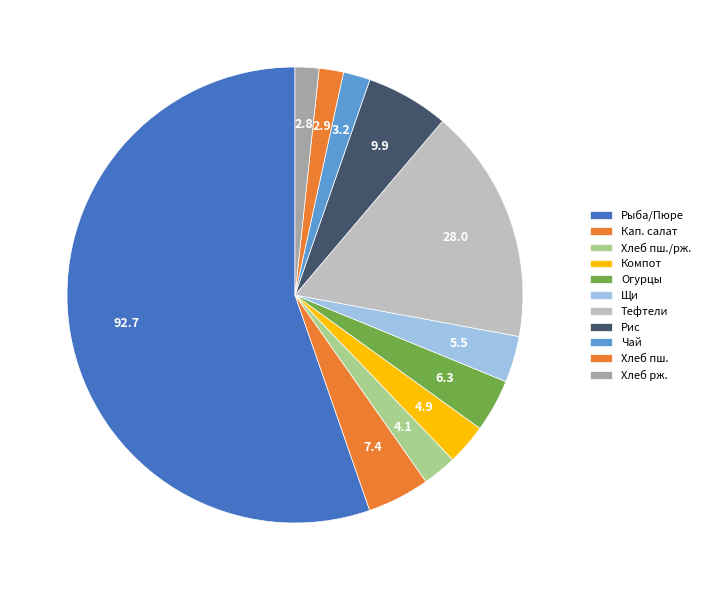

How many segments does this pie chart have?

11